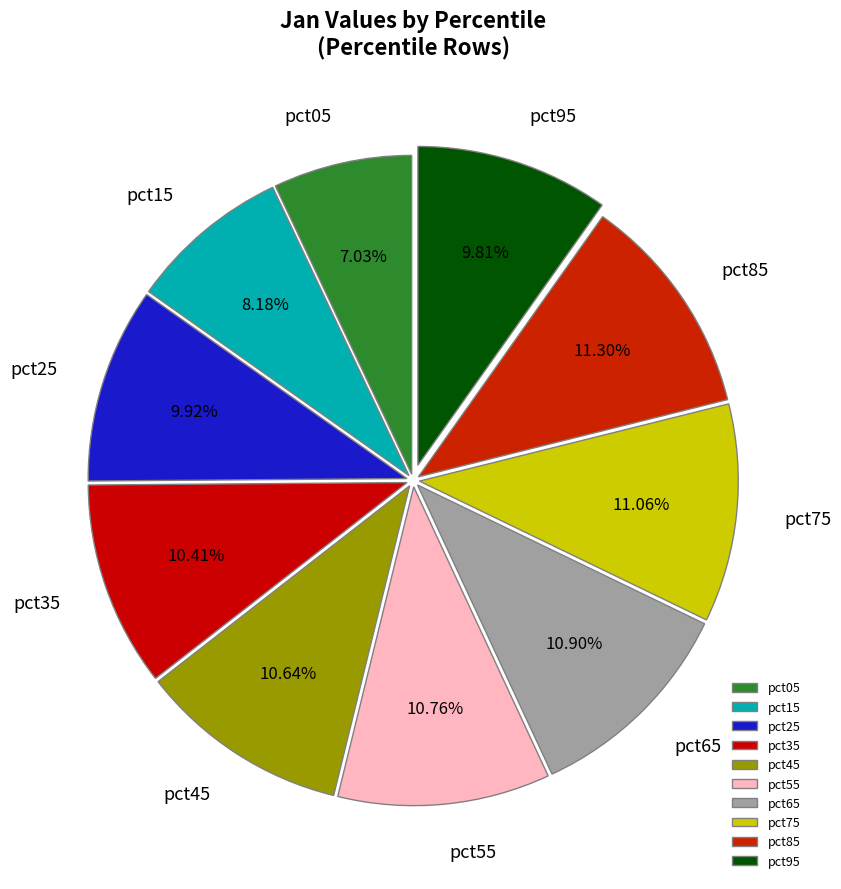

Which category has the smallest portion of the pie?

pct05